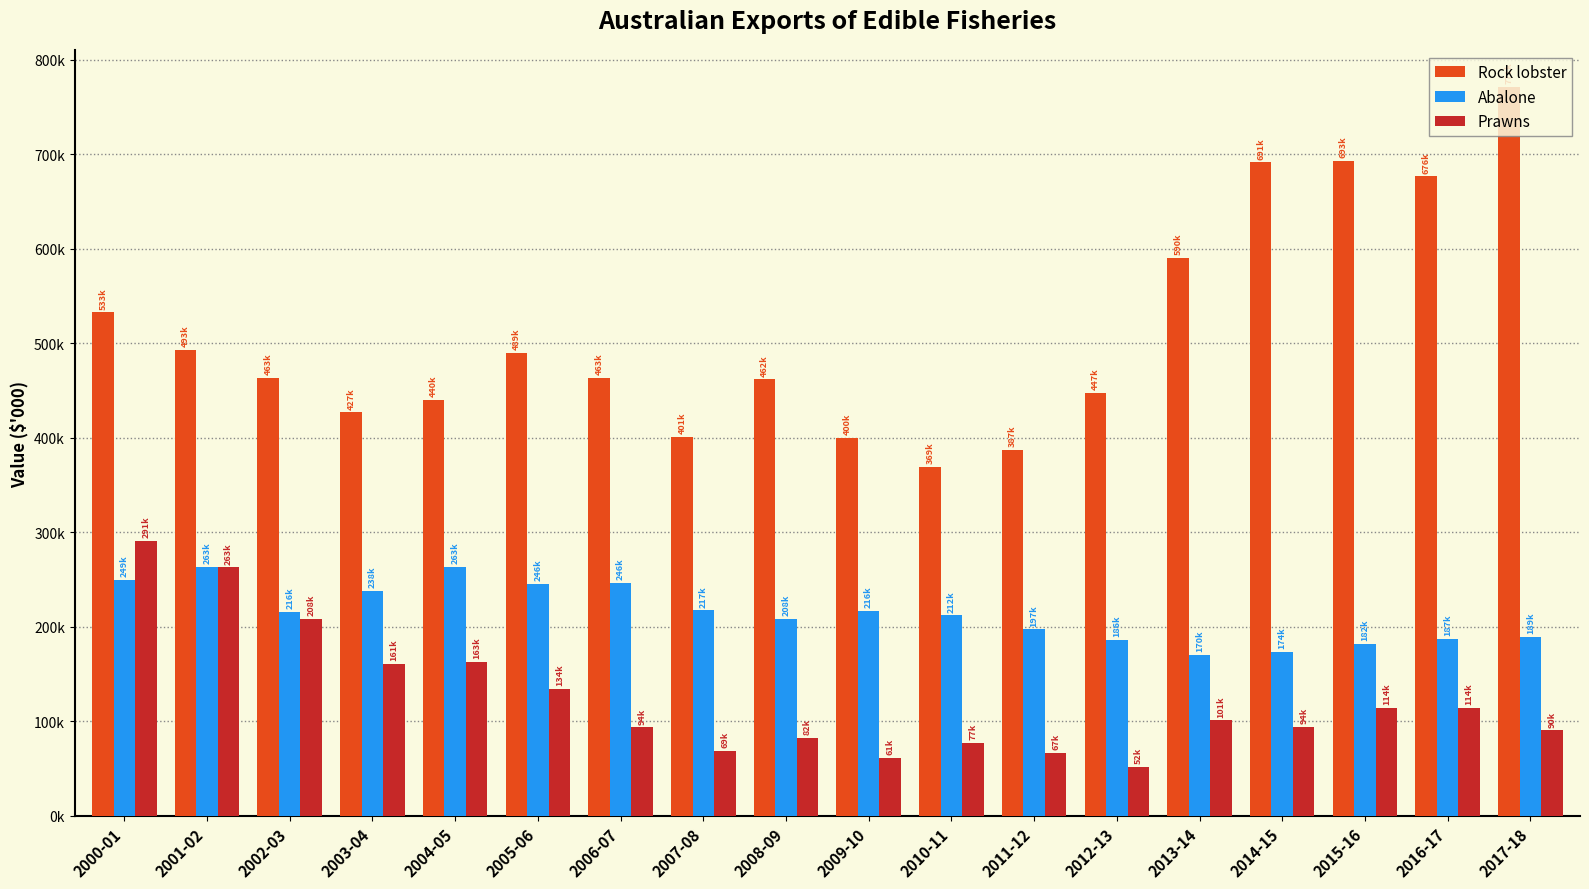

Reading left to right, extract all data points from this chart.

Rock lobster: 532648.2	492608.5	463106.2	426833.4	439575.5	489346.4	463359.0	400656.8	461639.8	399682.2	369271.2	386709.7	447262.6	590293.0	691232.2	693198.6	676347.9	771324.2
Abalone: 249276.9	263128.0	216115.1	237679.9	263149.8	245627.1	246027.8	217218.2	208185.0	216372.9	212036.4	197254.8	185996.1	170042.7	173752.6	181981.8	187210.3	189385.5
Prawns: 291048.3	262826.7	208244.8	160602.9	163104.0	133923.1	93563.0	68623.5	82179.7	61461.3	77095.7	66677.3	51797.1	100976.4	94166.4	114384.4	114447.8	90273.5